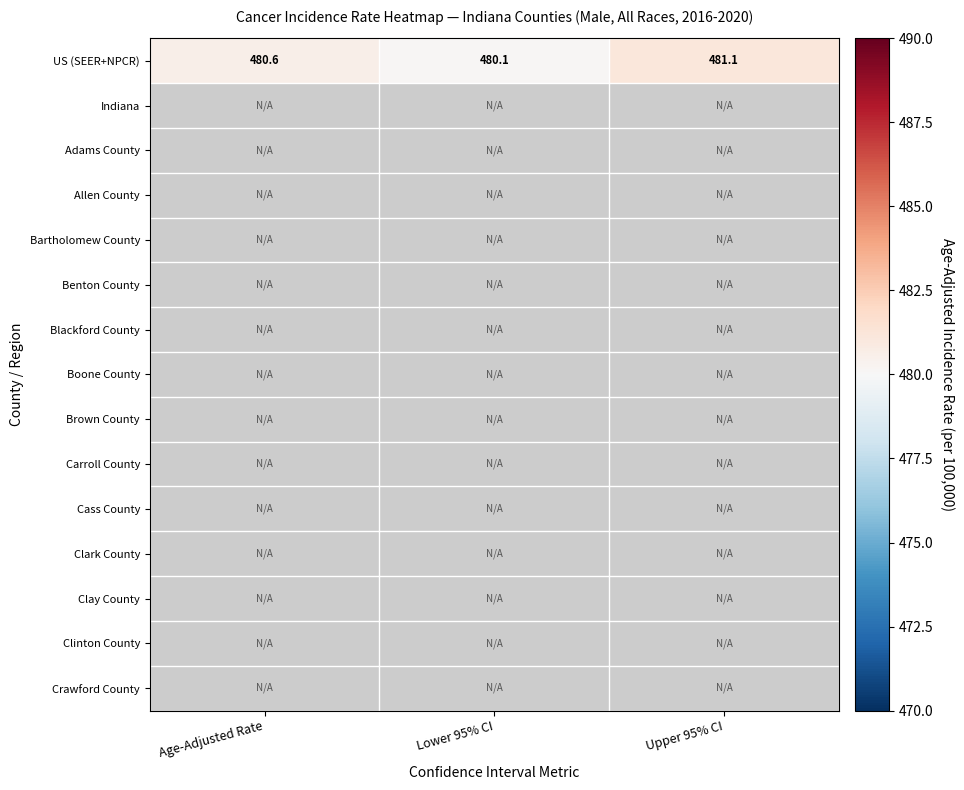

What value does the US (SEER+NPCR) series have at Lower 95% CI?

480.1